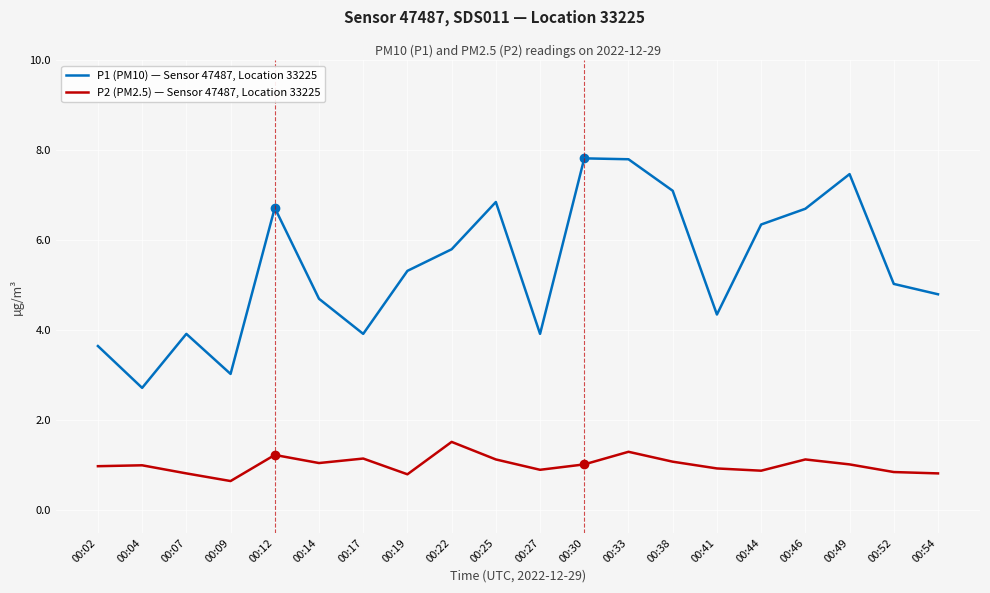

True or false: P2 (PM2.5) — Sensor 47487, Location 33225 and P1 (PM10) — Sensor 47487, Location 33225 cross at least once.

False